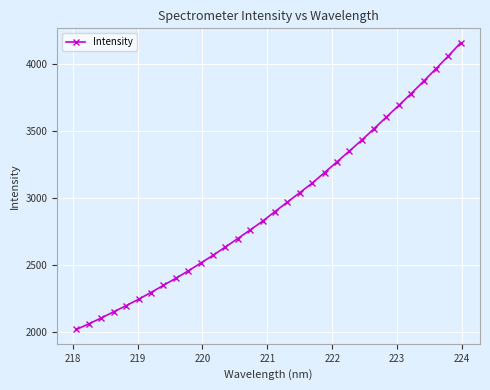

Count the number of categories in the chart.

32